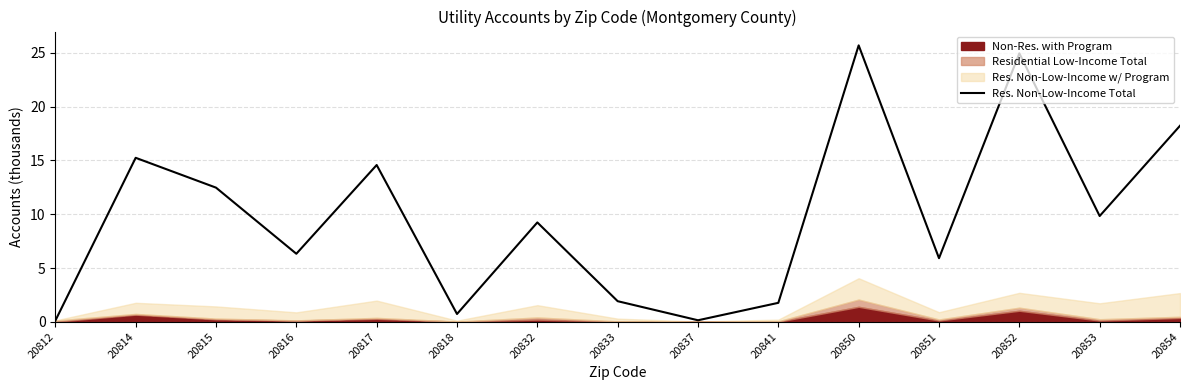

Where is the first local maximum?

20814